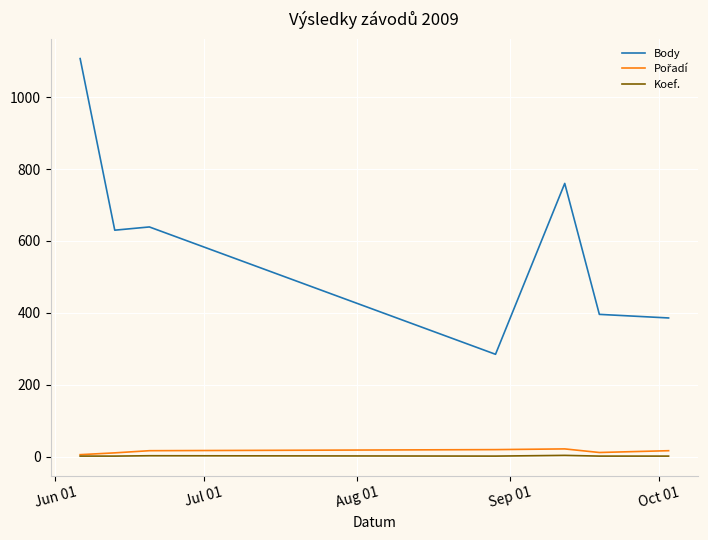

True or false: Koef. and Body intersect in this chart.

False